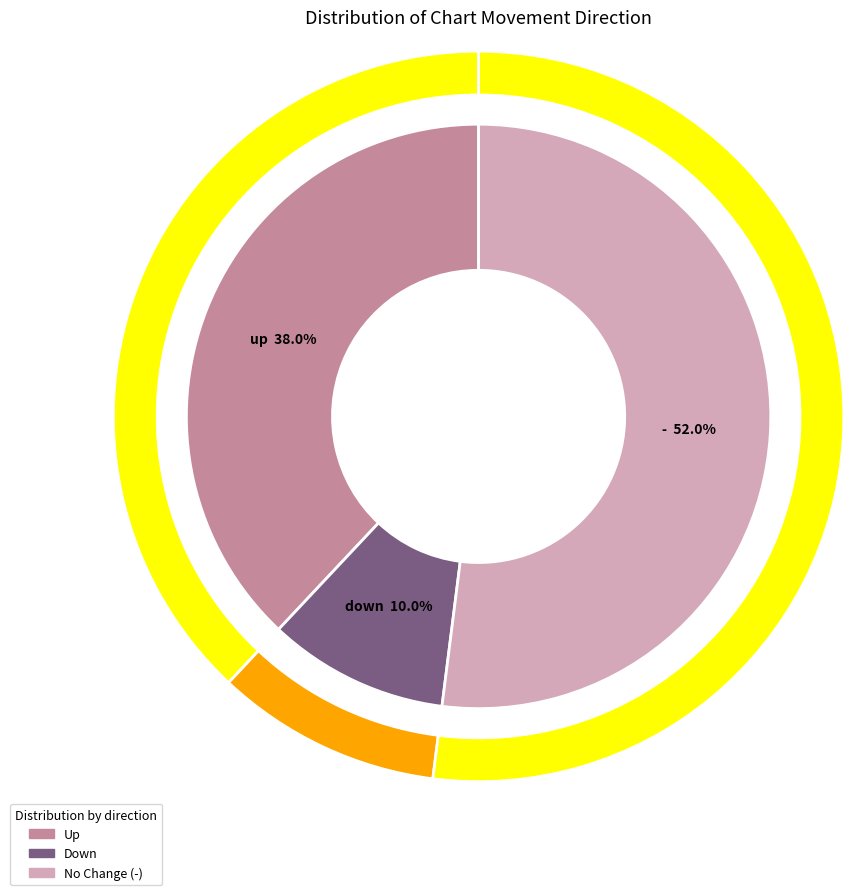

How many segments does this pie chart have?

3